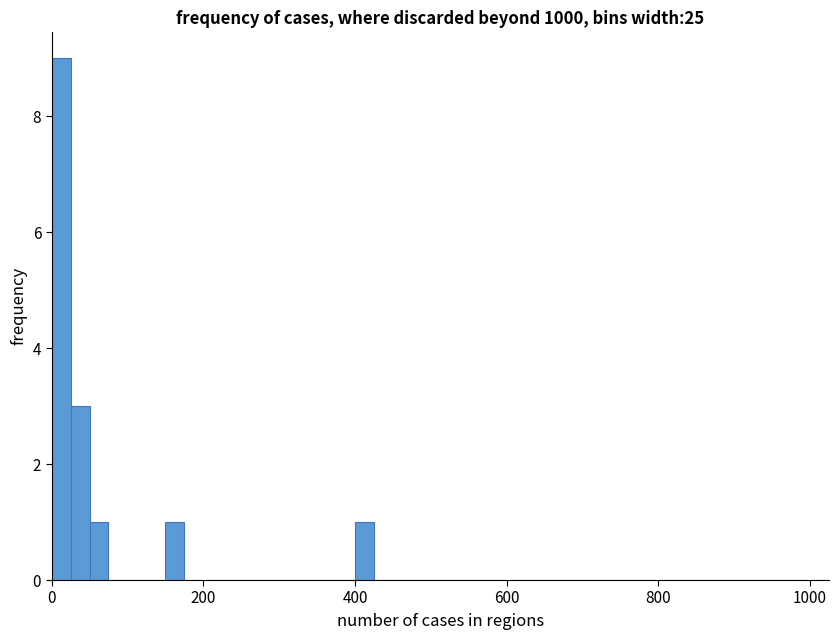

Read against the x-axis, roughly where is the centre of the tallest bar?

20